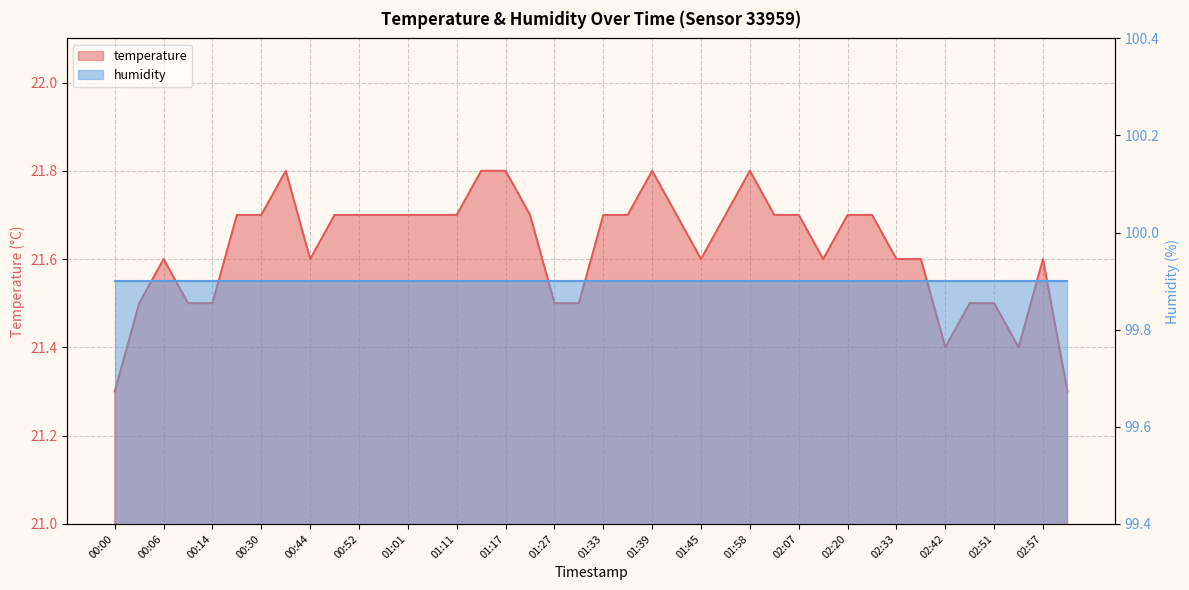

What is the sum of the values at 02:07 and 01:58?

43.5